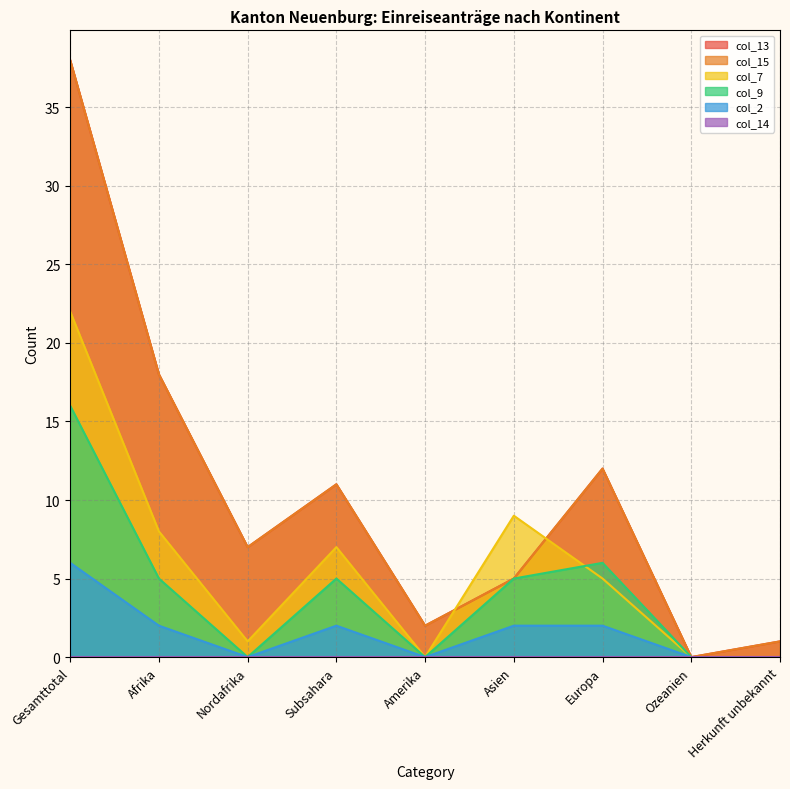

At which label does col_7 first exceed 5?

Gesamttotal